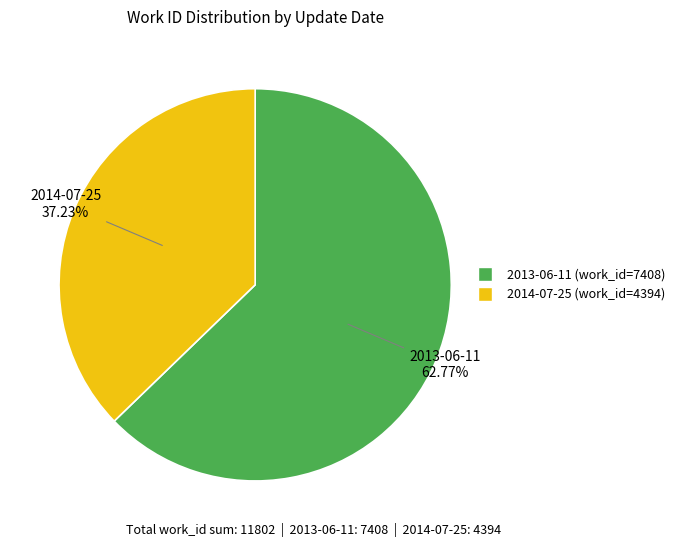

To the nearest percent, what percentage of the pie is 2014-07-25?

37%